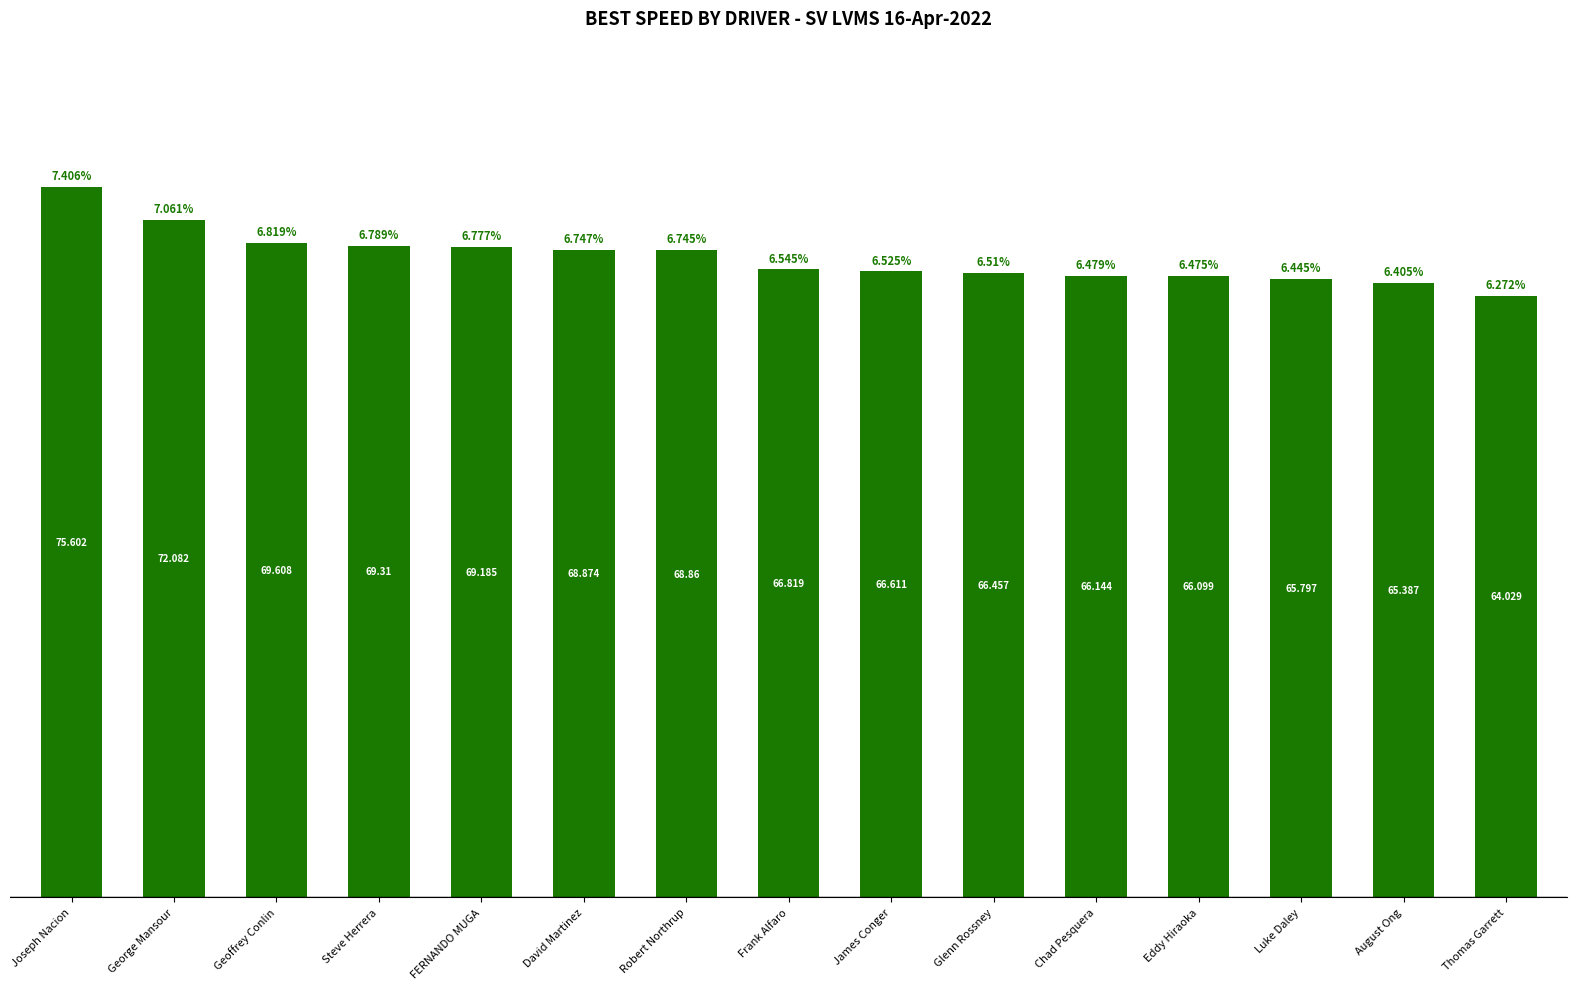

What position from the left is Glenn Rossney?

10